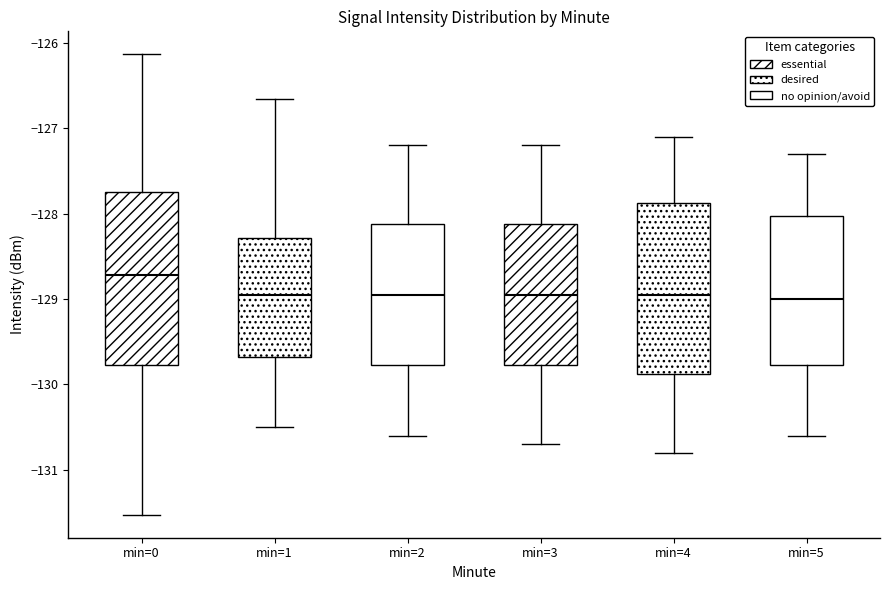

Where does the upper whisker of the box for min=3 end on the y-axis? The values are not printed on the chart, so give them approximately, as read against the axis.

-127.2